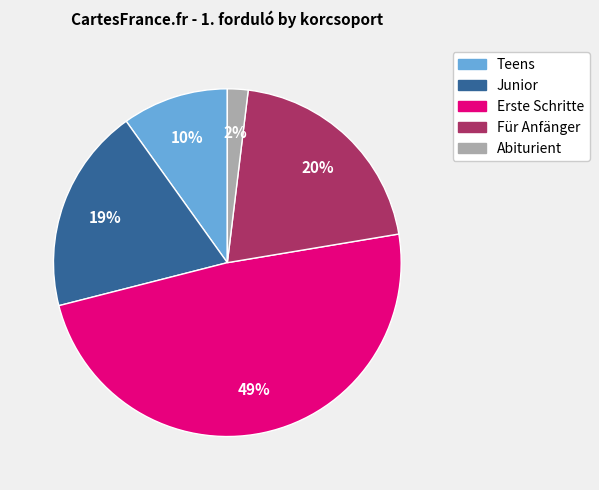

To the nearest percent, what is the average slice percentage?

20%